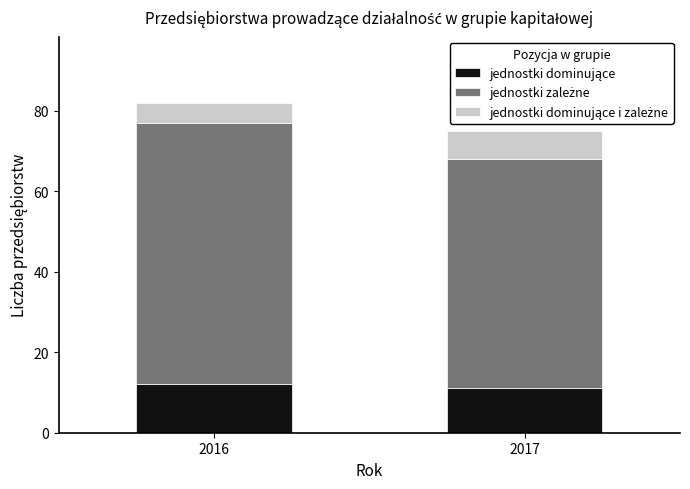

How many 2016 values are between 5 and 65?

3